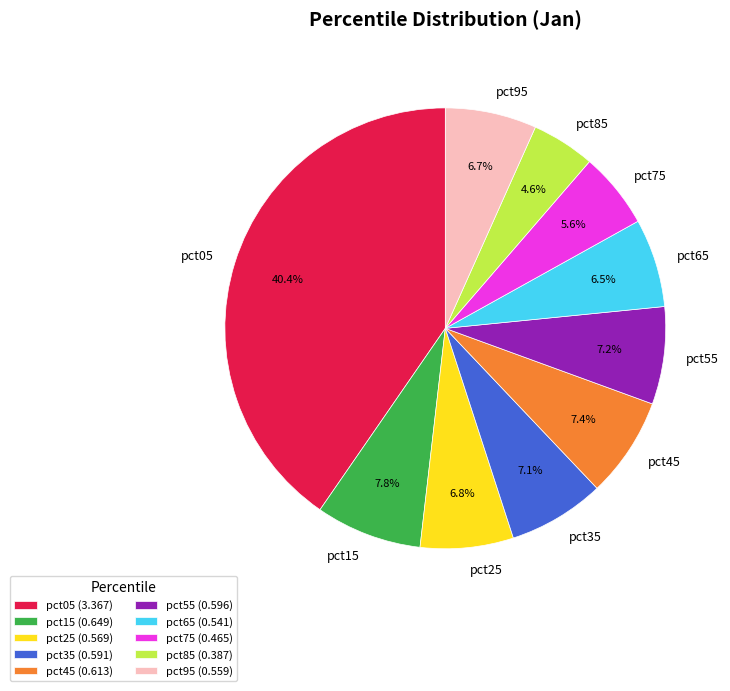

Is it true that pct55 is 7% of the pie?

True